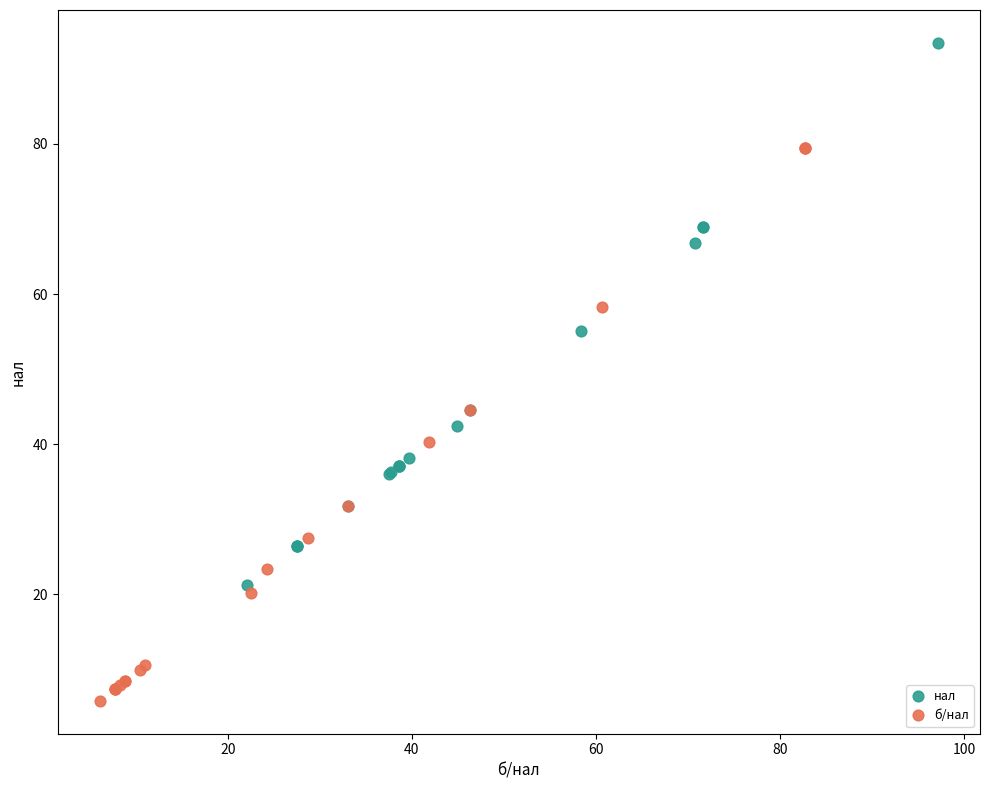

Which series contains the lowest Y value?

б/нал